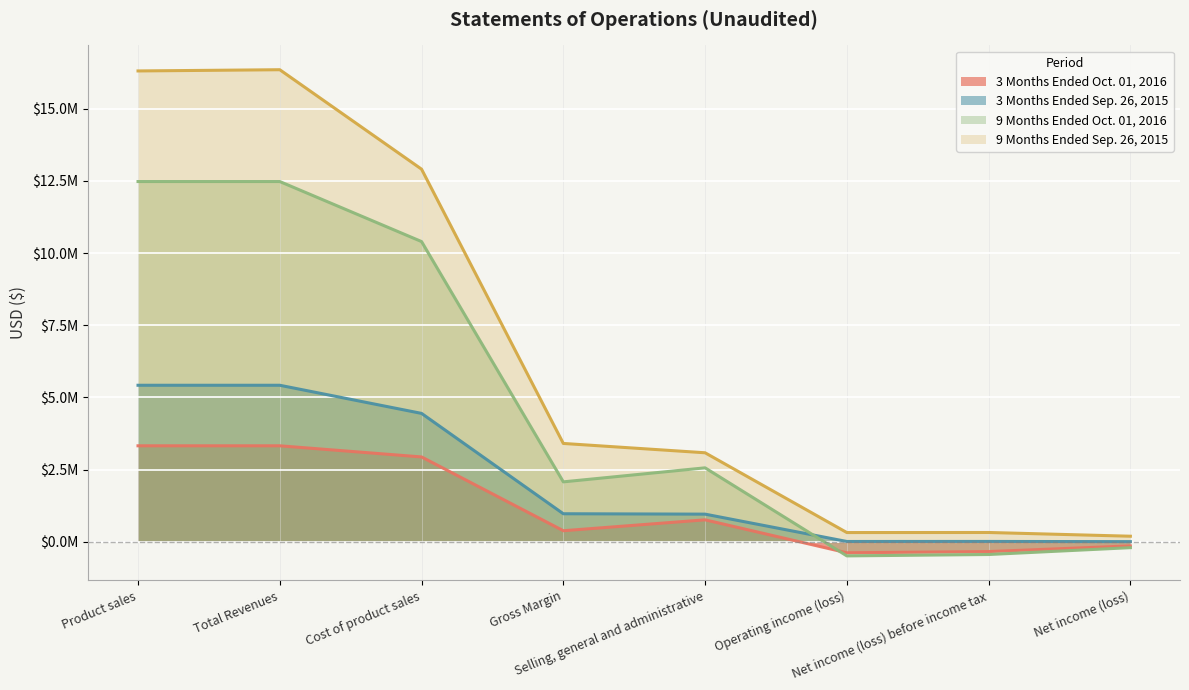

How many interior local valleys does the 3 Months Ended Sep. 26, 2015 series have?

1